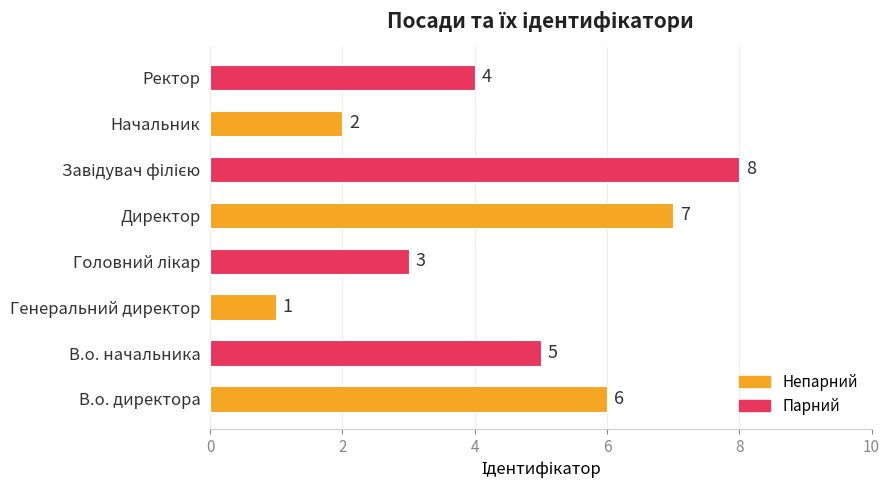

The value at Начальник is 2. True or false?

True